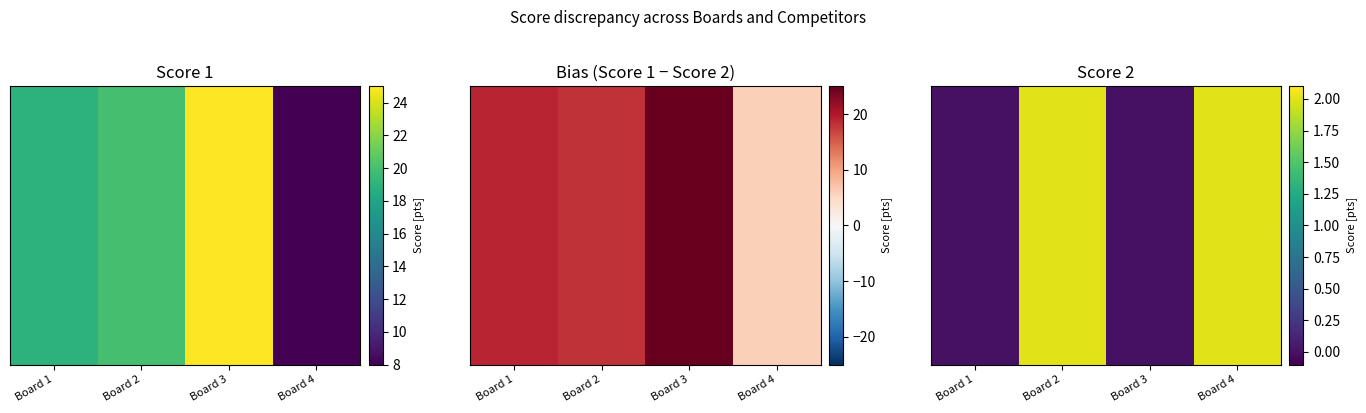

What is the change in value from Board 3 to Board 4?

+2